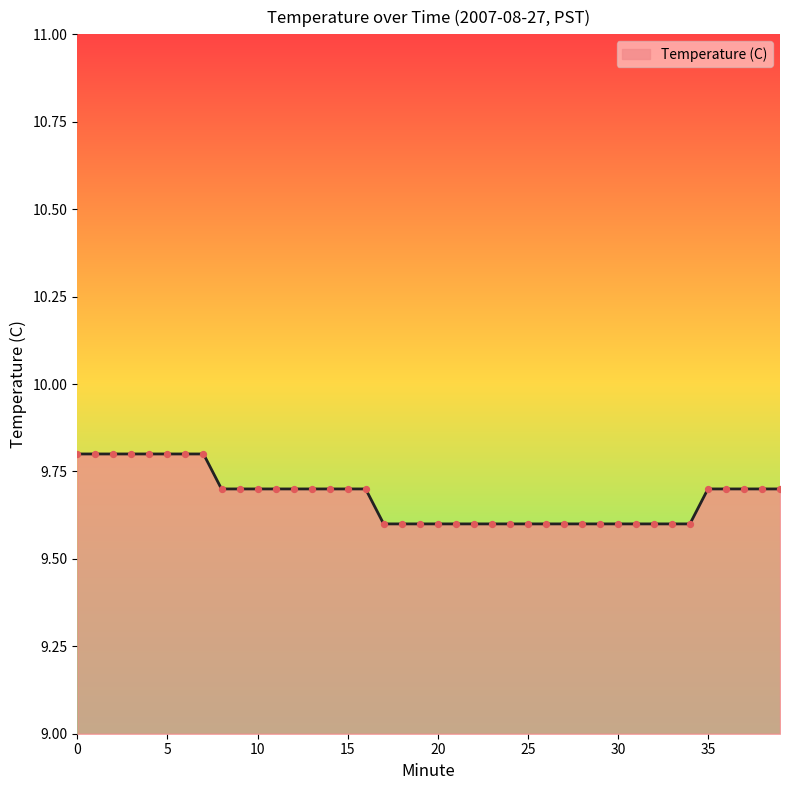

What is the minimum value shown in the chart?

9.6